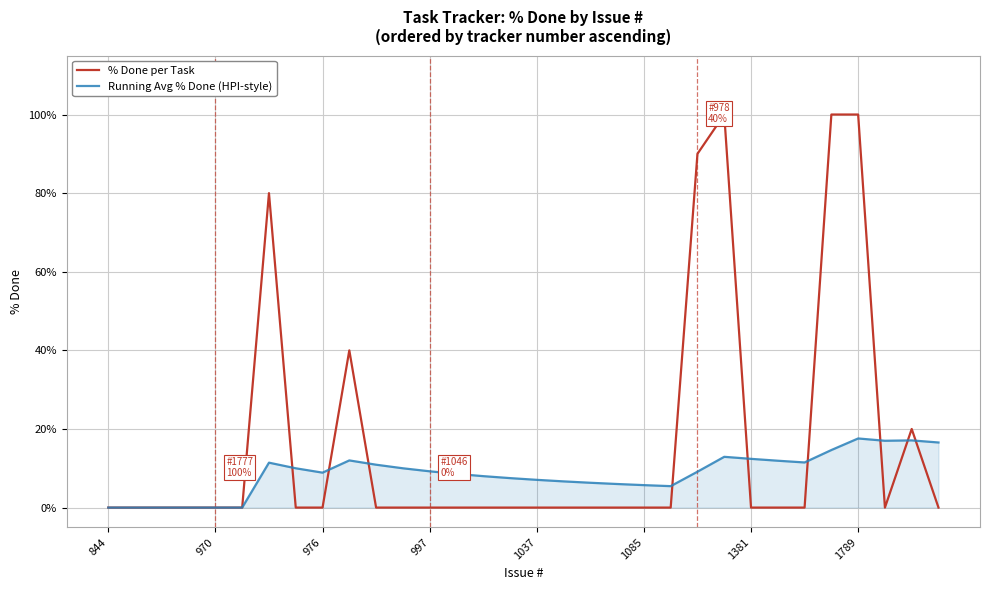

What is the greatest value displayed?

100.0